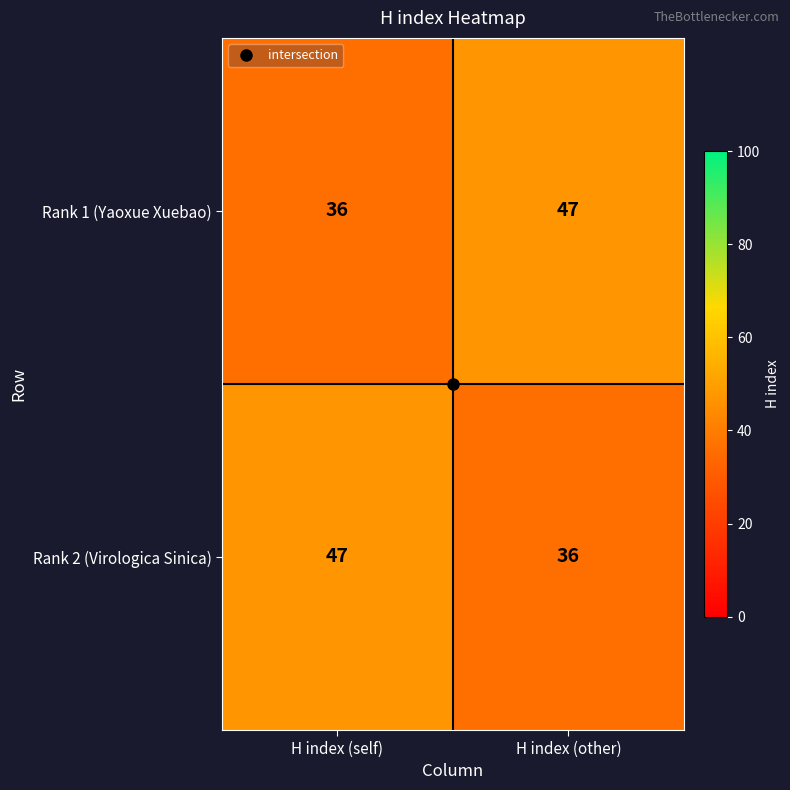

The Rank 2 (Virologica Sinica) series shows 47 at H index (self). True or false?

True